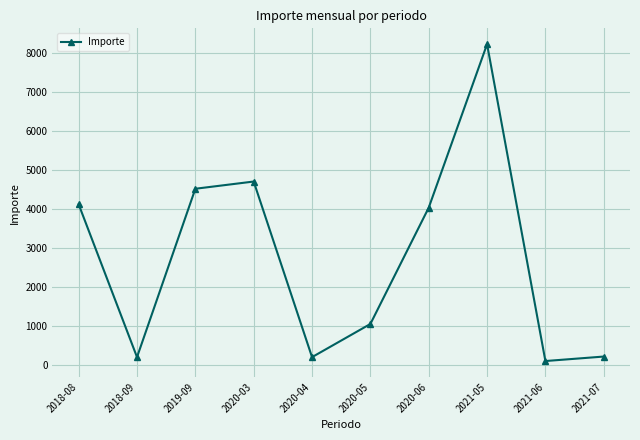

Between 2020-06 and 2020-05, which is larger?

2020-06